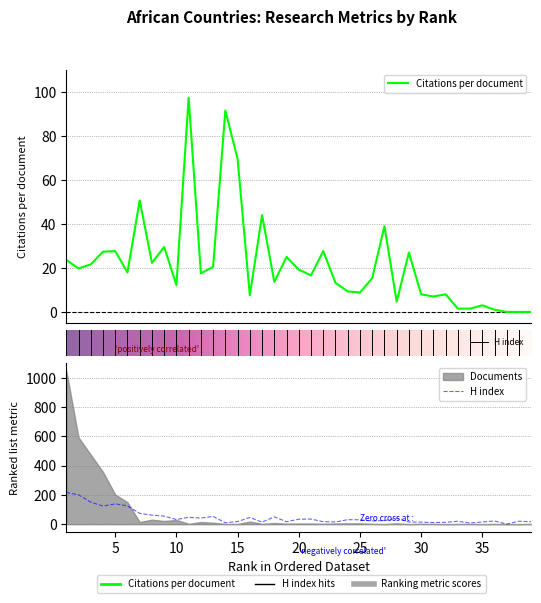

How many lines are shown in the chart?

2